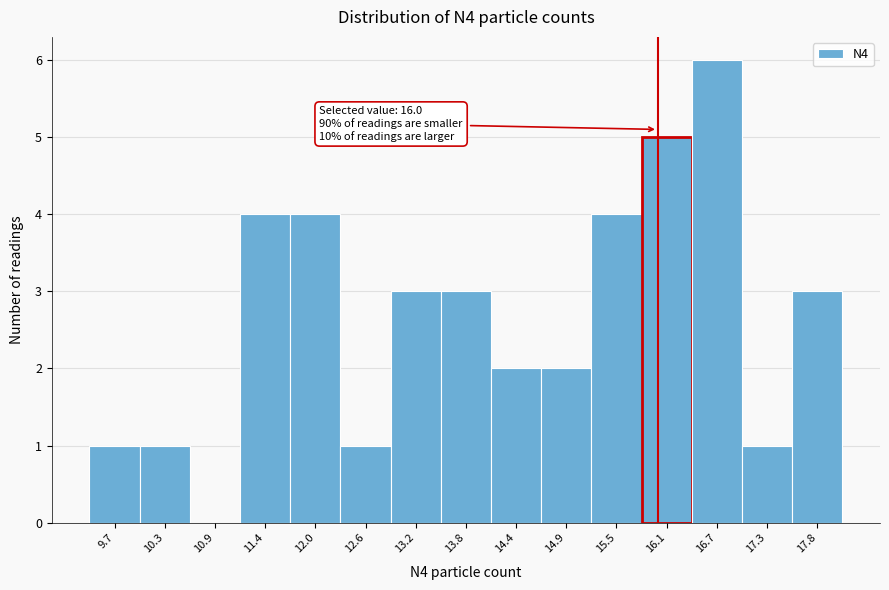

Which range on the x-axis has the tallest bar?

16.4 to 17.0